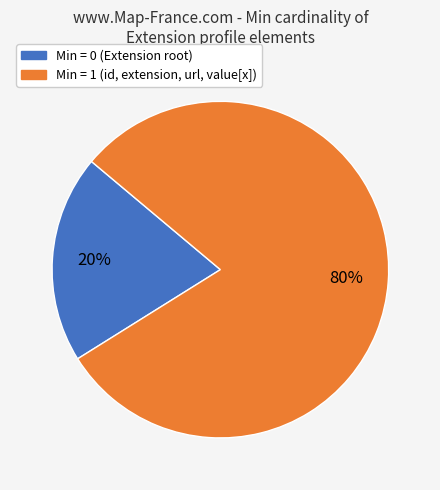

To the nearest percent, what is the average slice percentage?

50%